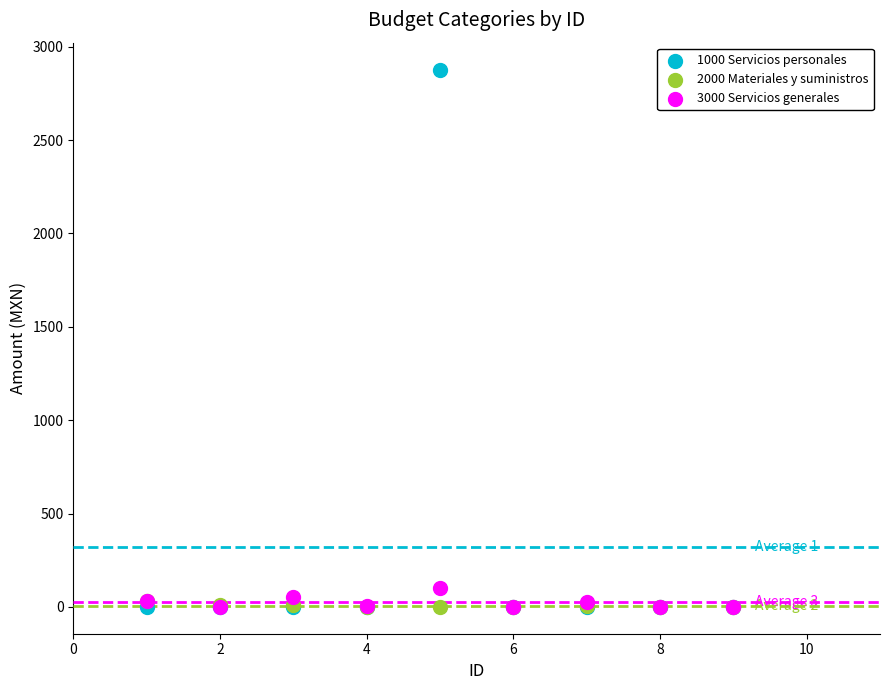

Which series has the largest Y range (max minus min)?

1000 Servicios personales